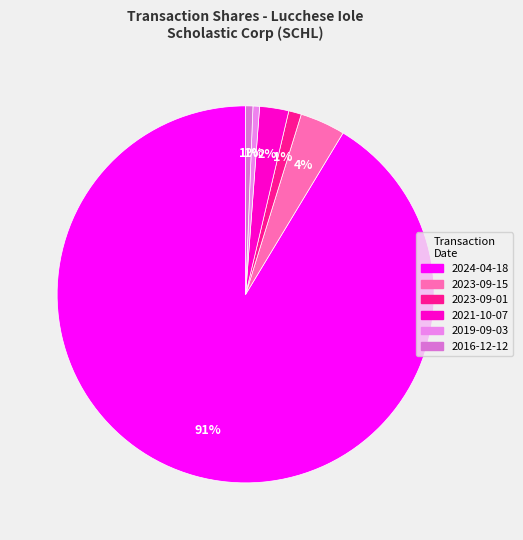

To the nearest percent, what is the average slice percentage?

17%